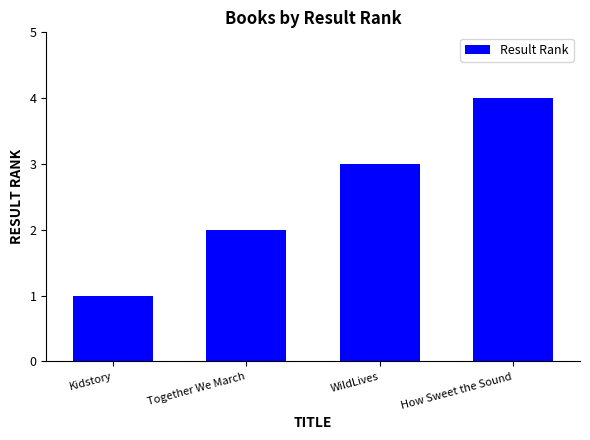

Read the value at WildLives.

3